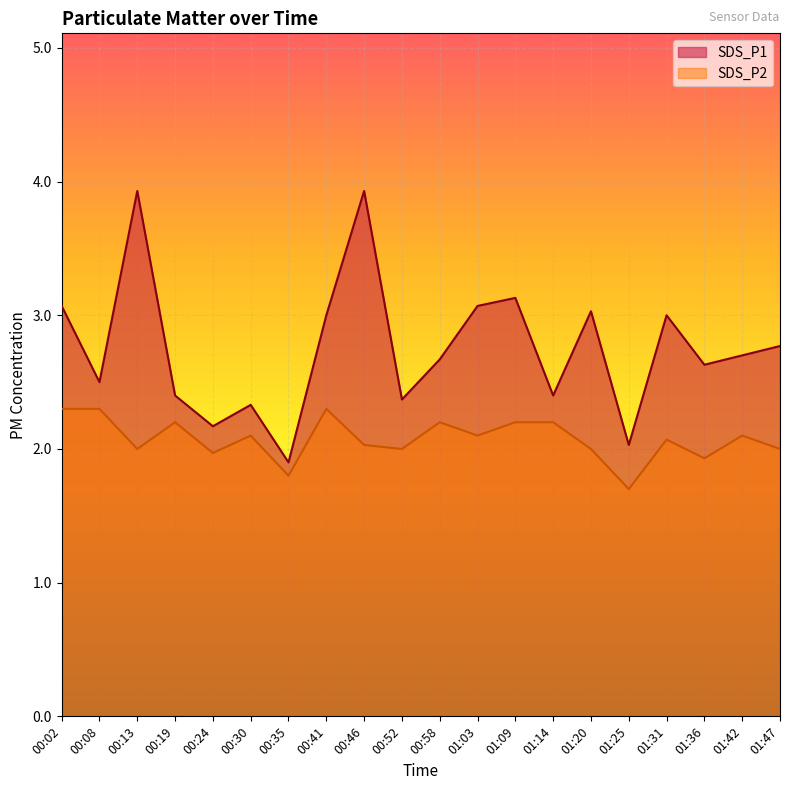

In SDS_P2, how many points are higher than both neighbors (excluding endpoints)?

6